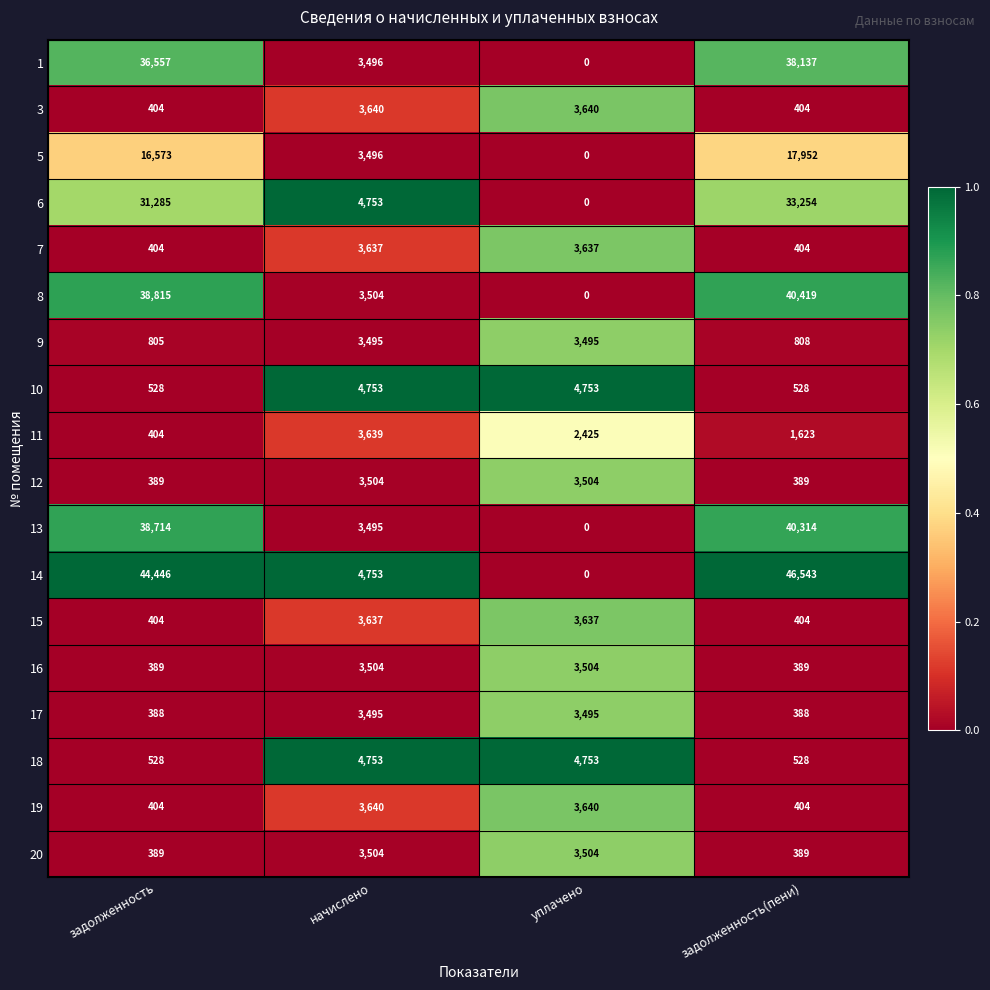

Rank the categories by 5 value from lowest to highest.

уплачено, начислено, задолженность, задолженность(пени)